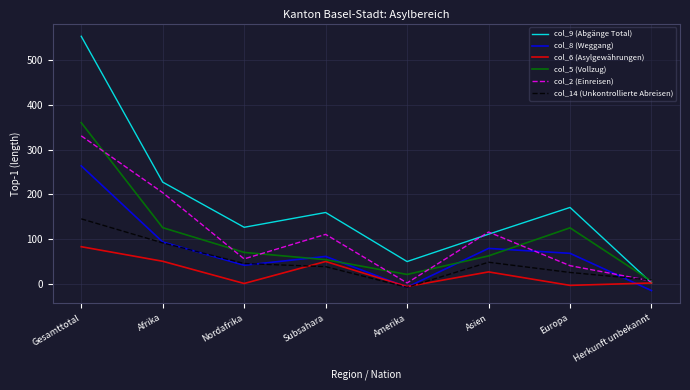

What is the label of the 5th point from the left?

Amerika